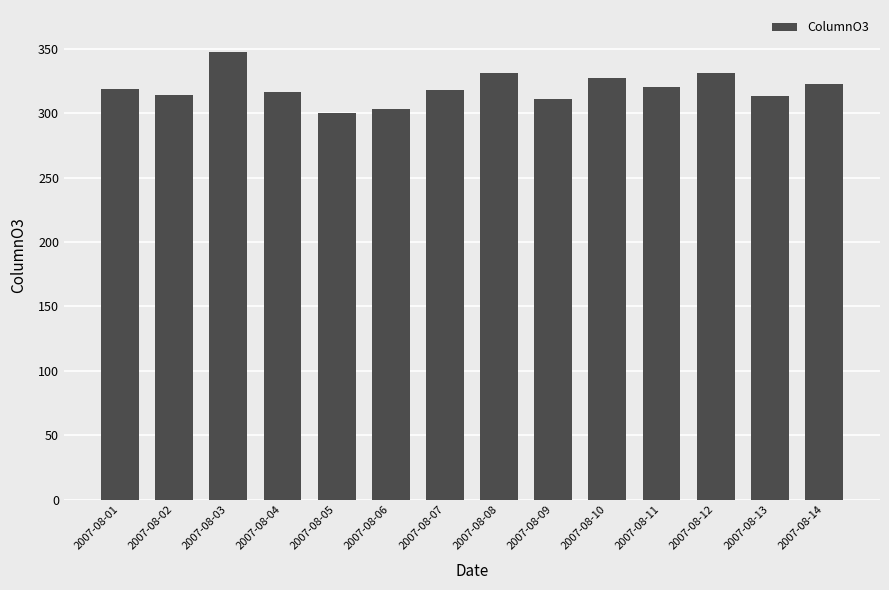

The chart shows a value of 426.7 at 2007-08-11. True or false?

False